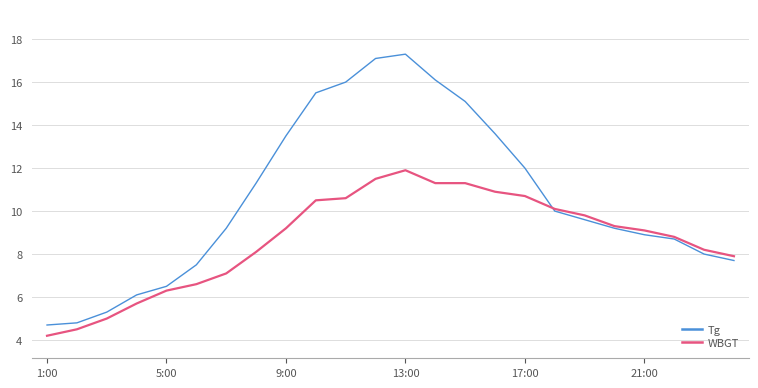

Rank the series by their maximum value, from lowest to highest.

WBGT, Tg